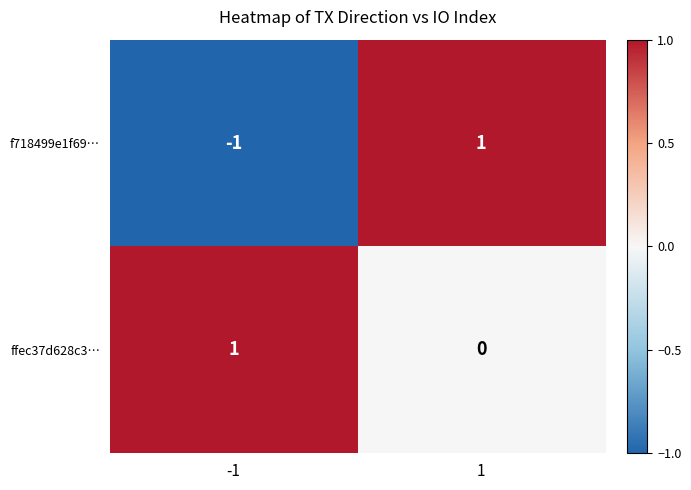

How many values in ffec37d628c3… are above zero?

1